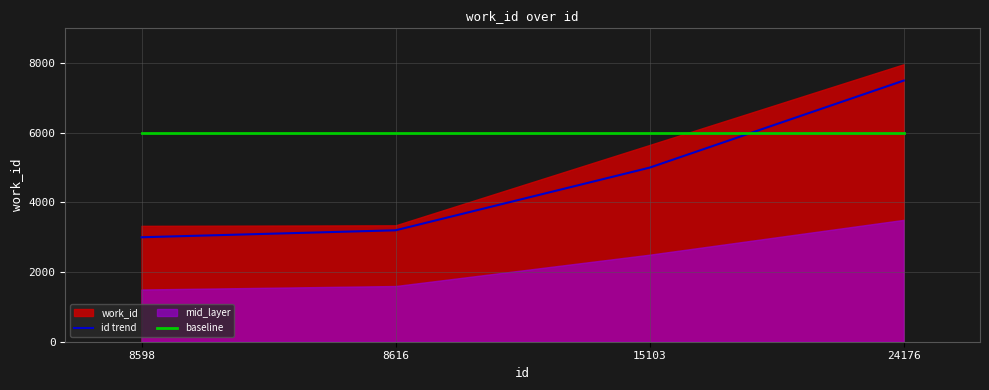

Does the chart have visible grid lines?

Yes